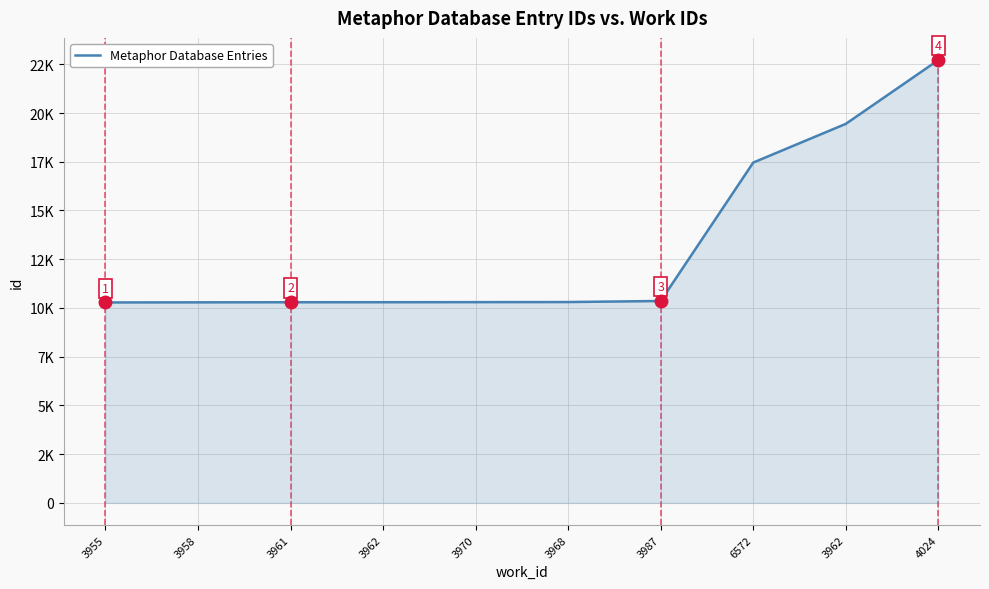

Is this an area chart (filled region under the line)?

Yes